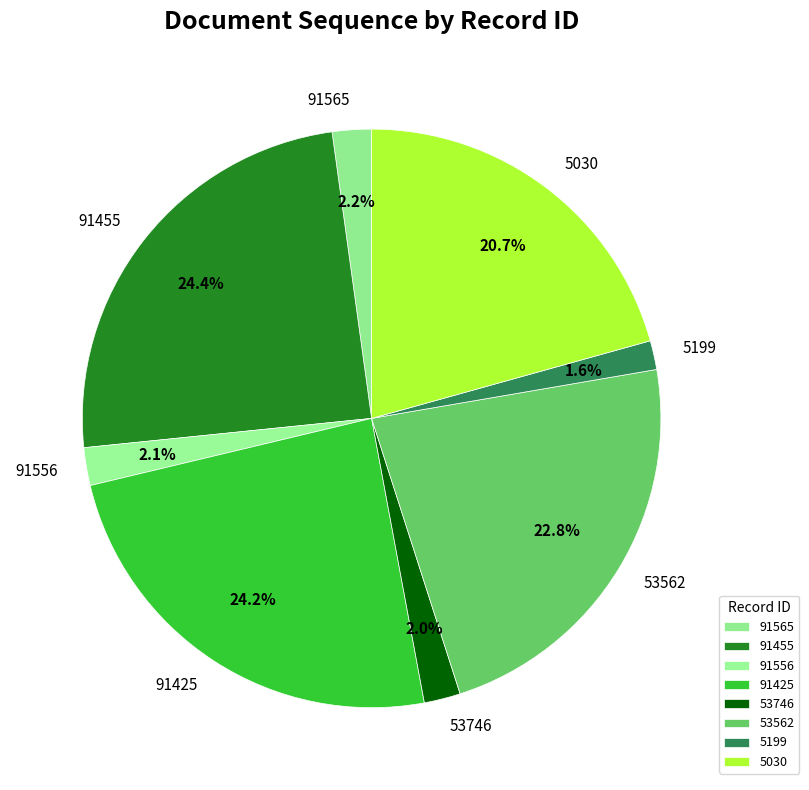

What percentage is the 5199 slice, to the nearest percent?

2%